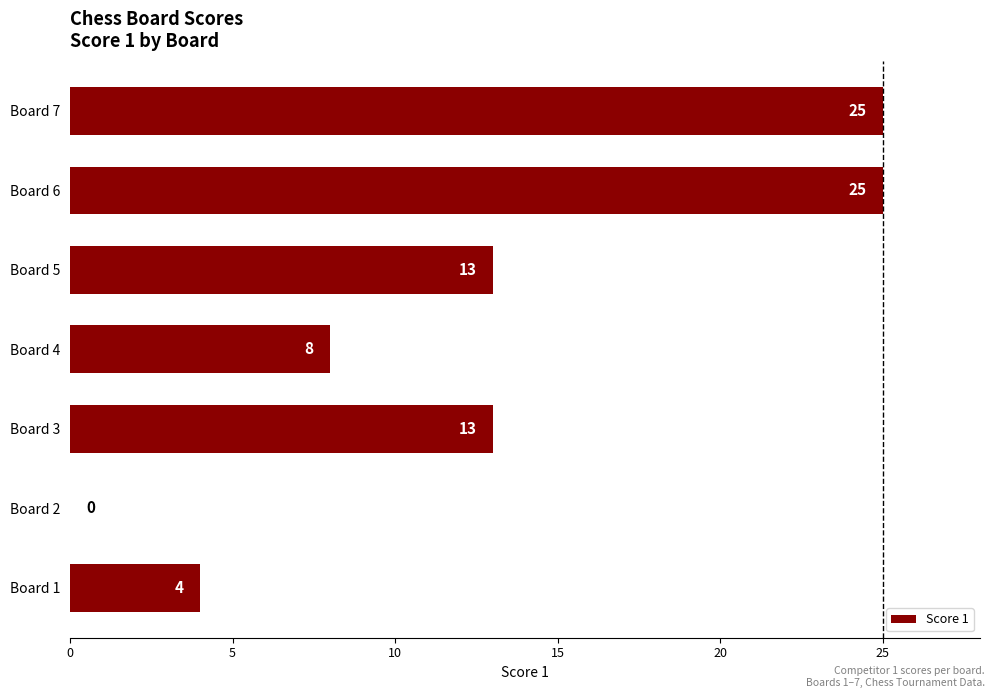

Is it true that the value at Board 3 is 13?

True